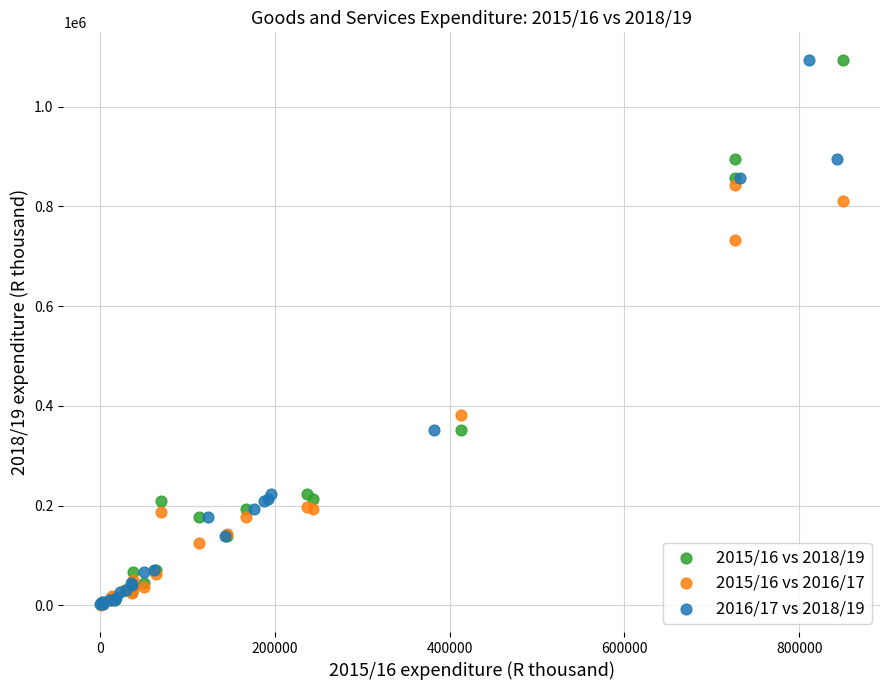

What are all the series names shown in the legend?

2015/16 vs 2018/19, 2015/16 vs 2016/17, 2016/17 vs 2018/19